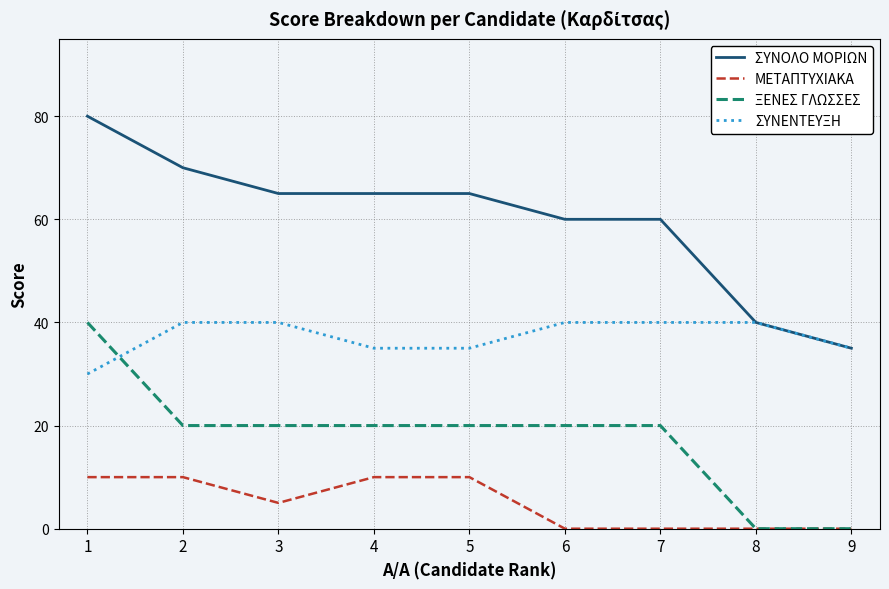

At 1, list the series in order from largest to smallest.

ΣΥΝΟΛΟ ΜΟΡΙΩΝ, ΞΕΝΕΣ ΓΛΩΣΣΕΣ, ΣΥΝΕΝΤΕΥΞΗ, ΜΕΤΑΠΤΥΧΙΑΚΑ